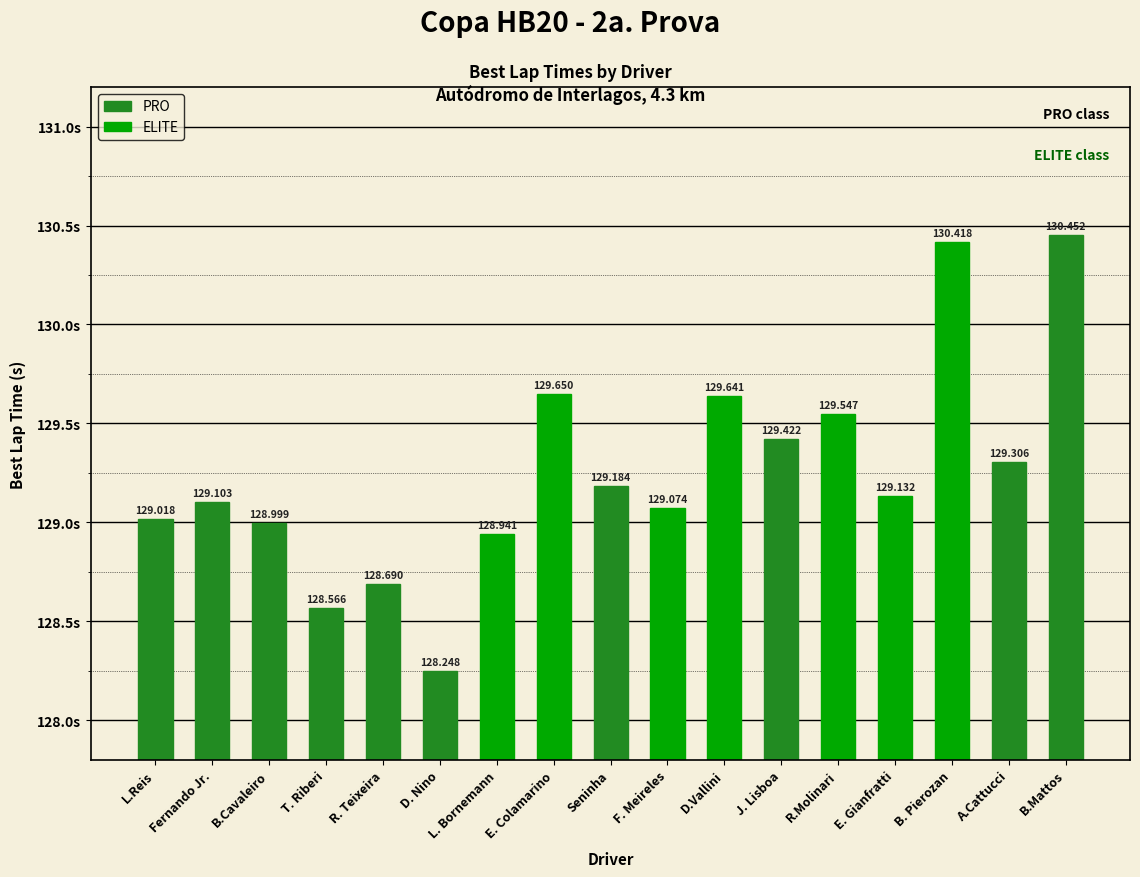

The value at R. Teixeira is 128.7. True or false?

True